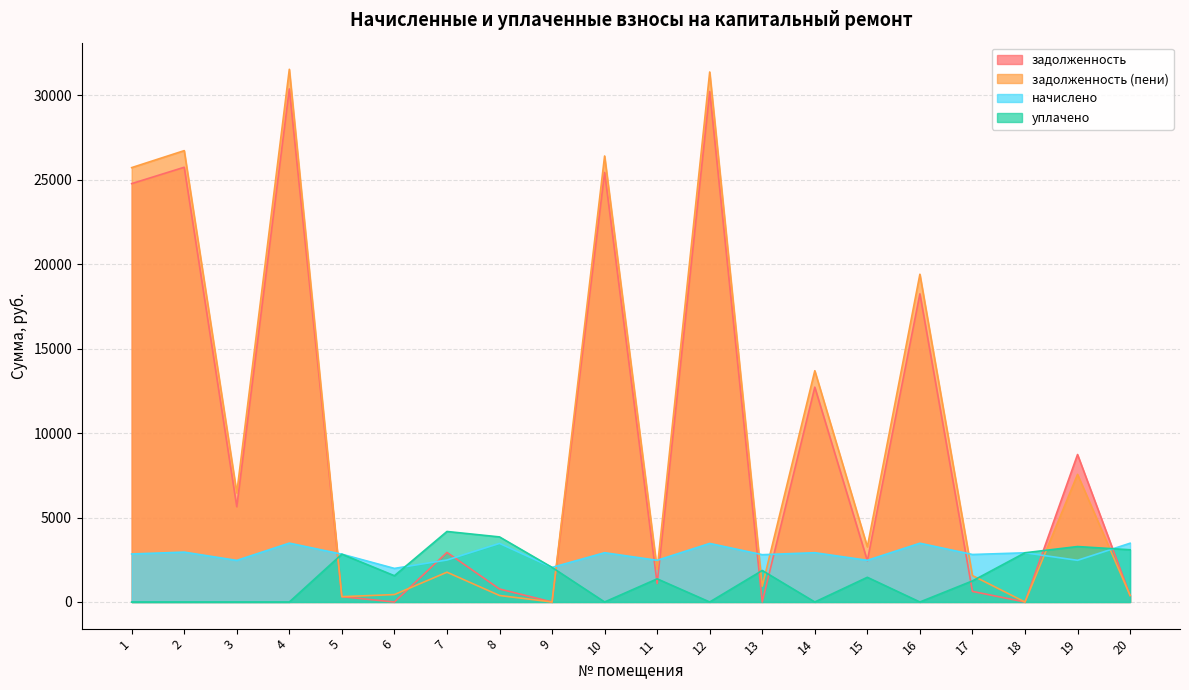

What is the sum of all уплачено values?

29709.4